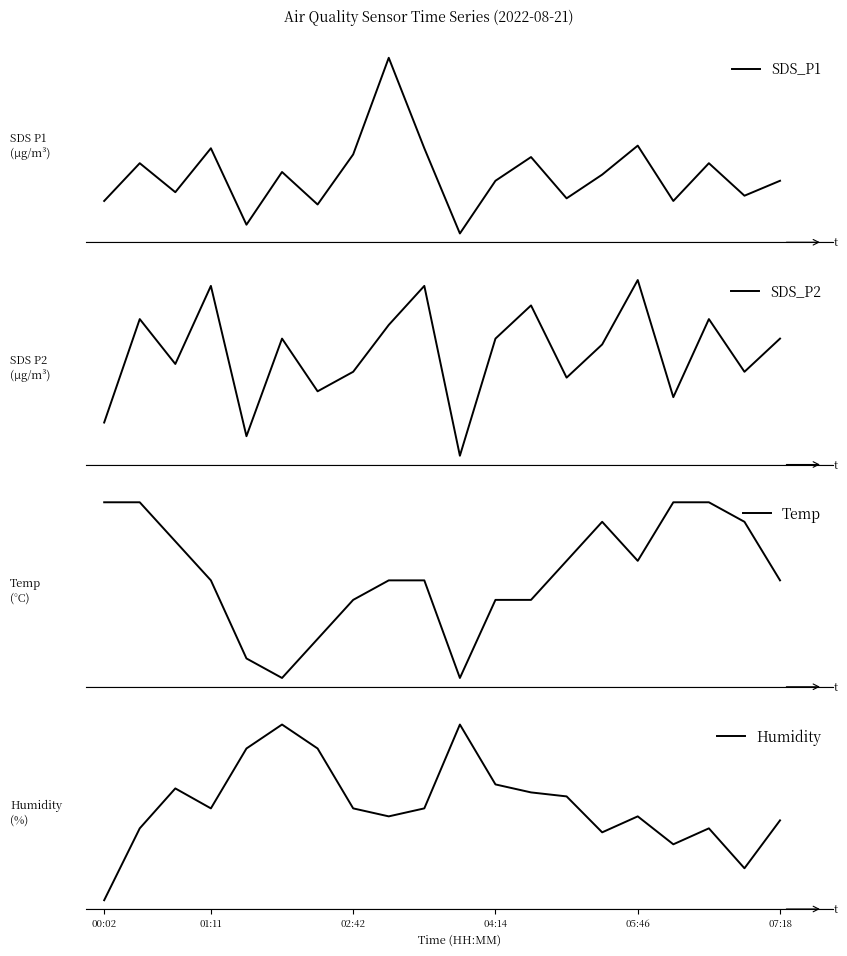

Which series has the largest total across all categories?

Humidity